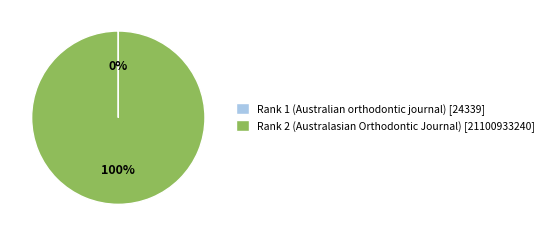

To the nearest percent, what is the average slice percentage?

50%